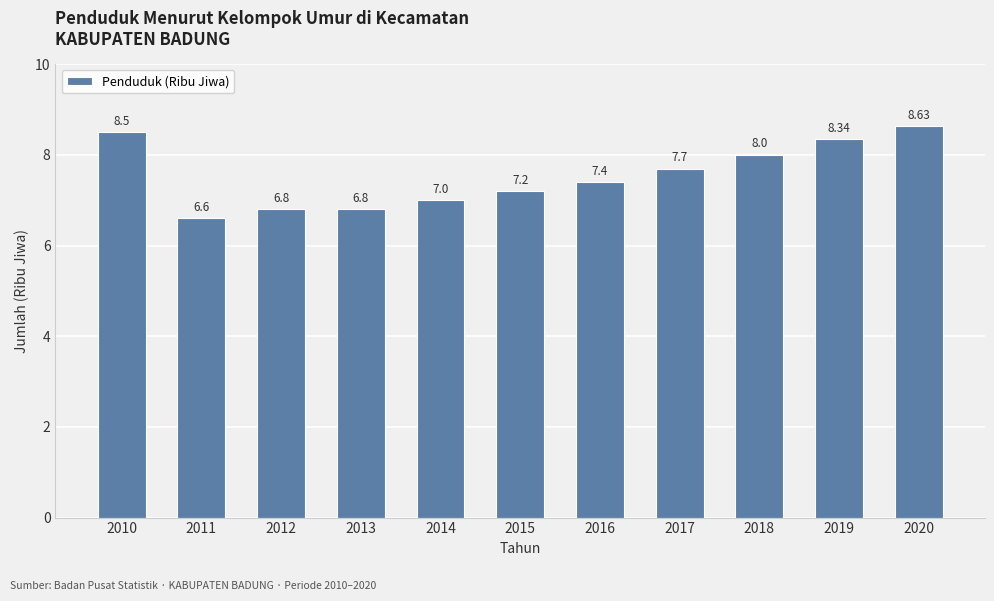

What is the change in value from 2014 to 2015?

+0.2